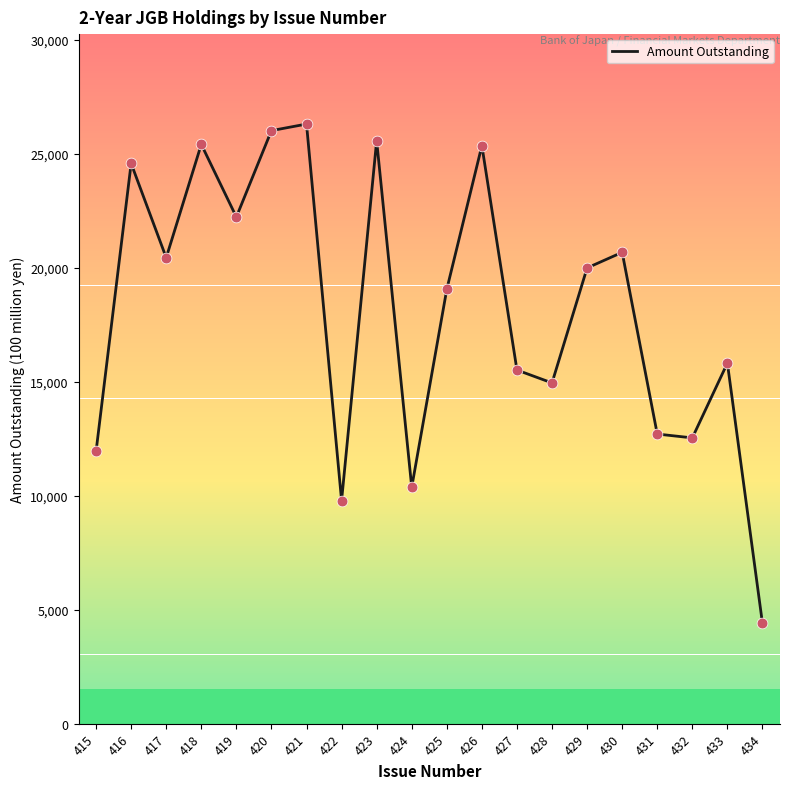

What is the ratio of the value at 415 to the value at 428?

0.8